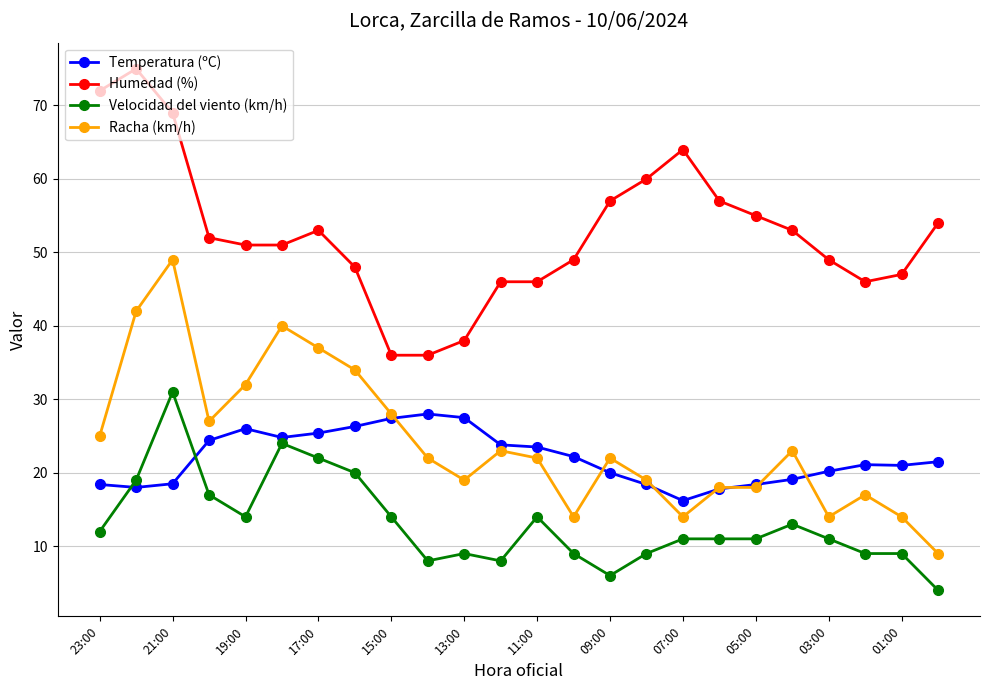

True or false: Velocidad del viento (km/h) and Humedad (%) cross at least once.

False